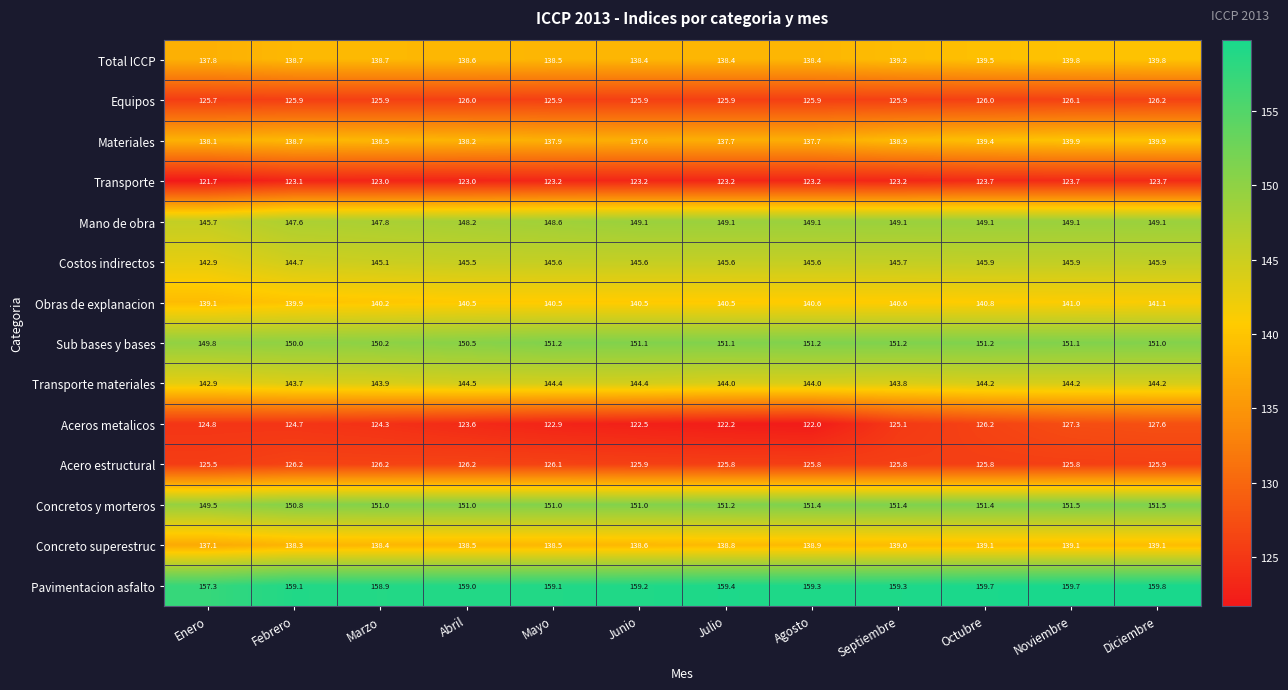

What is the minimum value for Materiales?

137.6